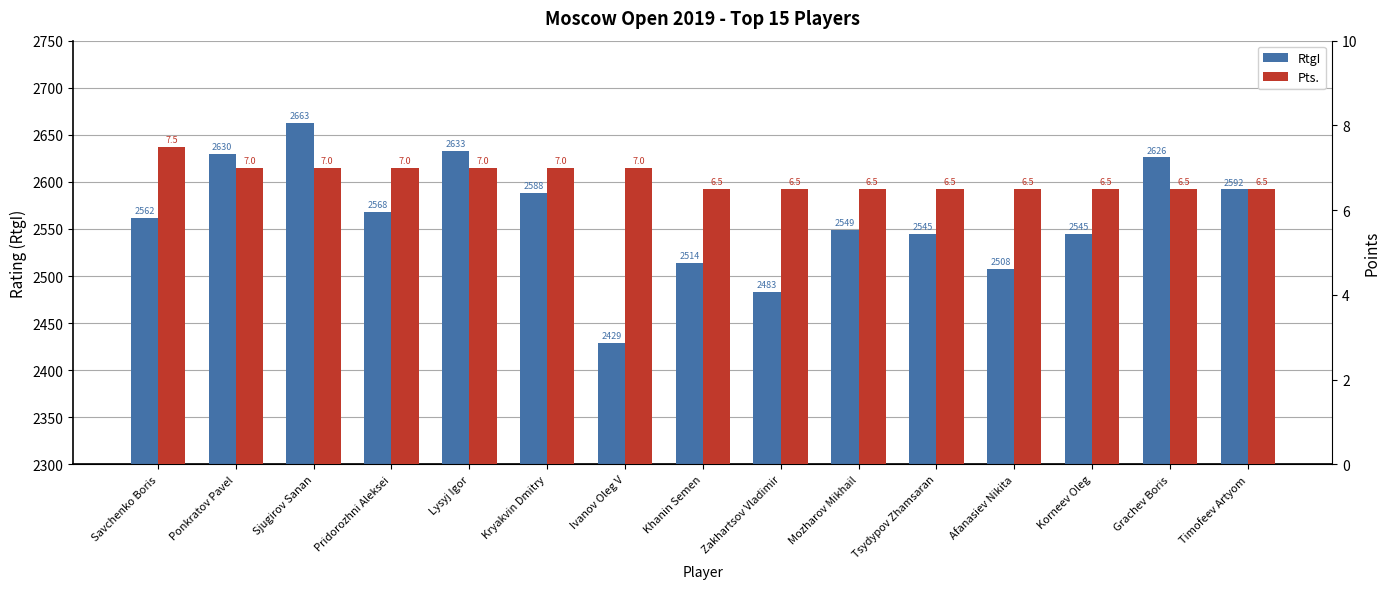

Reading right to left, list all the values displayed in this chart.

RtgI: 2592.0	2626.0	2545.0	2508.0	2545.0	2549.0	2483.0	2514.0	2429.0	2588.0	2633.0	2568.0	2663.0	2630.0	2562.0
Pts.: 6.5	6.5	6.5	6.5	6.5	6.5	6.5	6.5	7.0	7.0	7.0	7.0	7.0	7.0	7.5